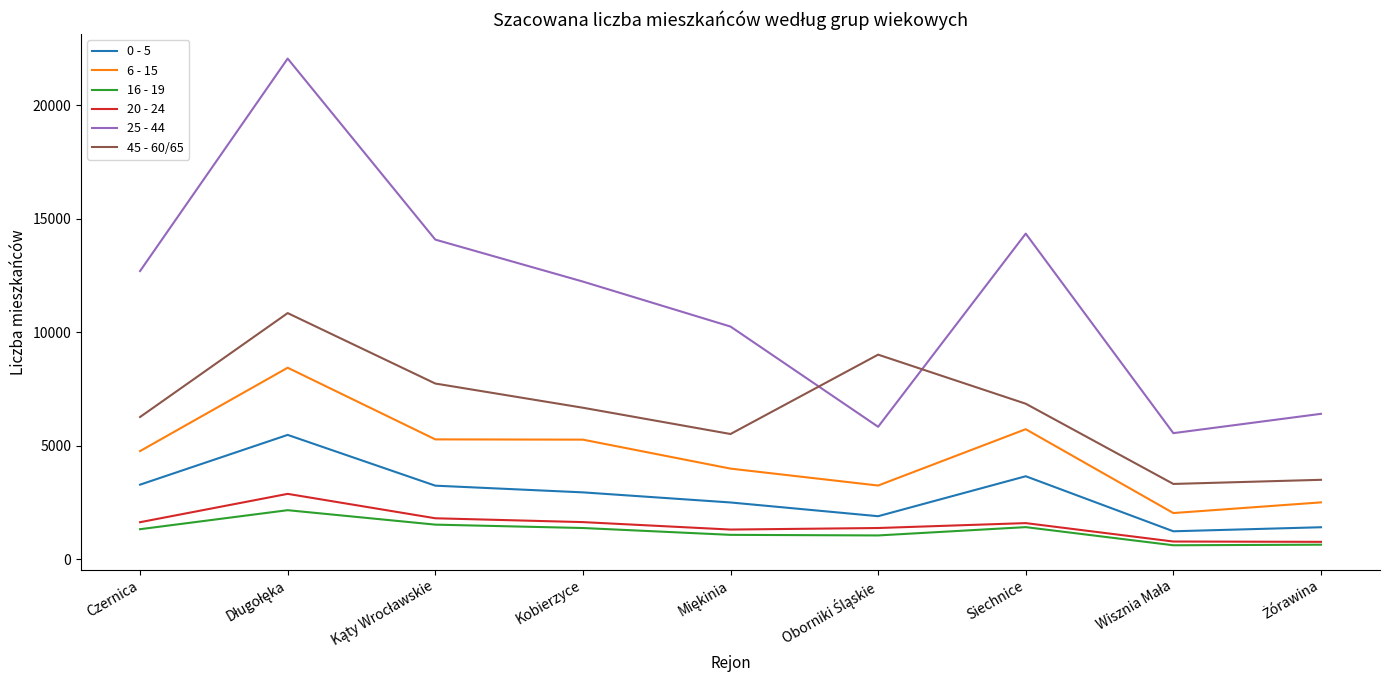

What is the minimum value shown in the chart?

622